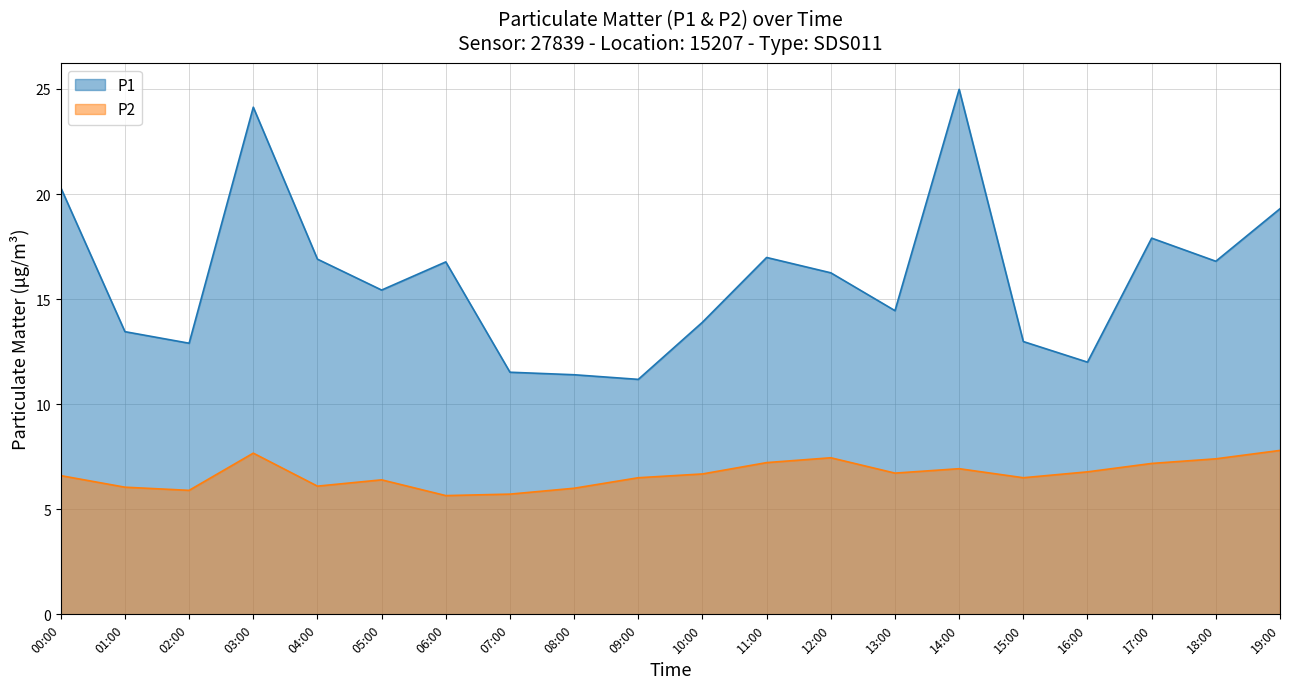

What is the difference between the P2 values at 05:00 and 04:00?

0.3